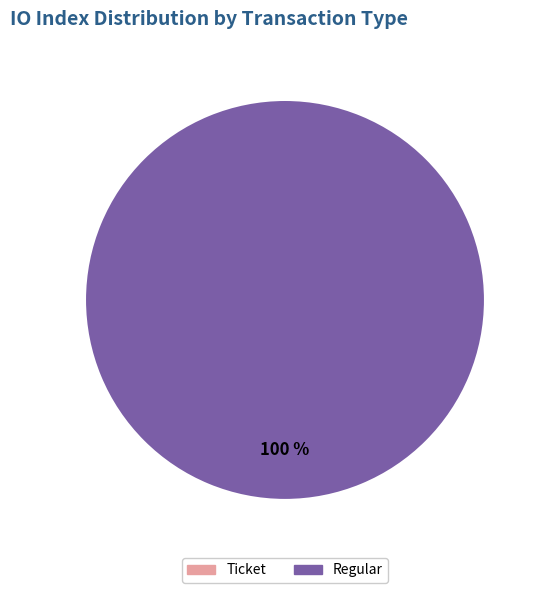

Is there a majority slice in this chart?

Yes